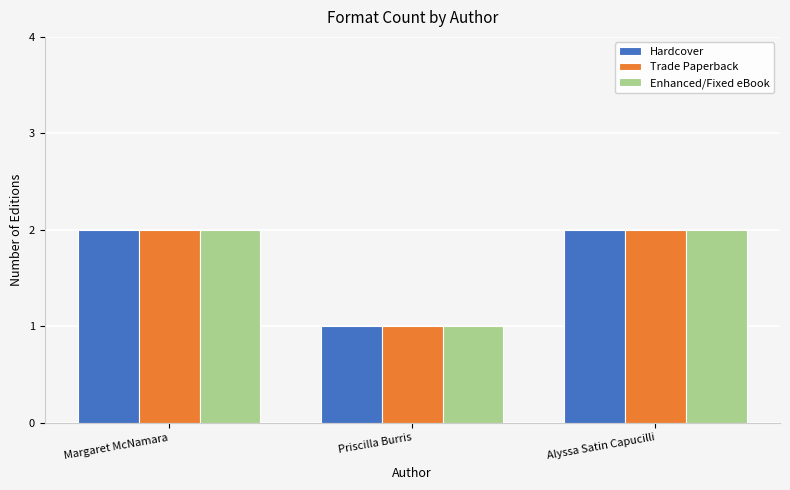

What is the minimum value for Trade Paperback?

1